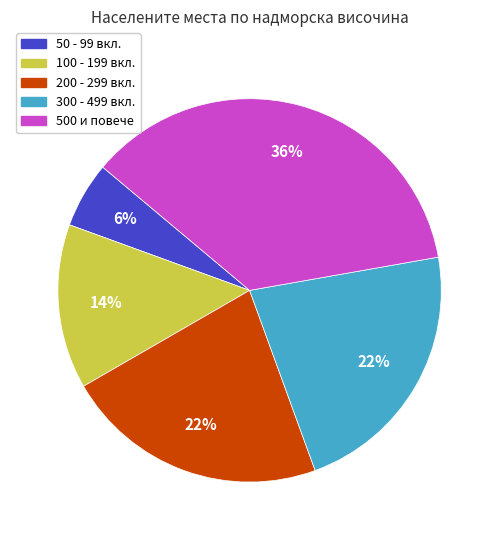

To the nearest percent, what portion does 100 - 199 вкл. represent?

14%